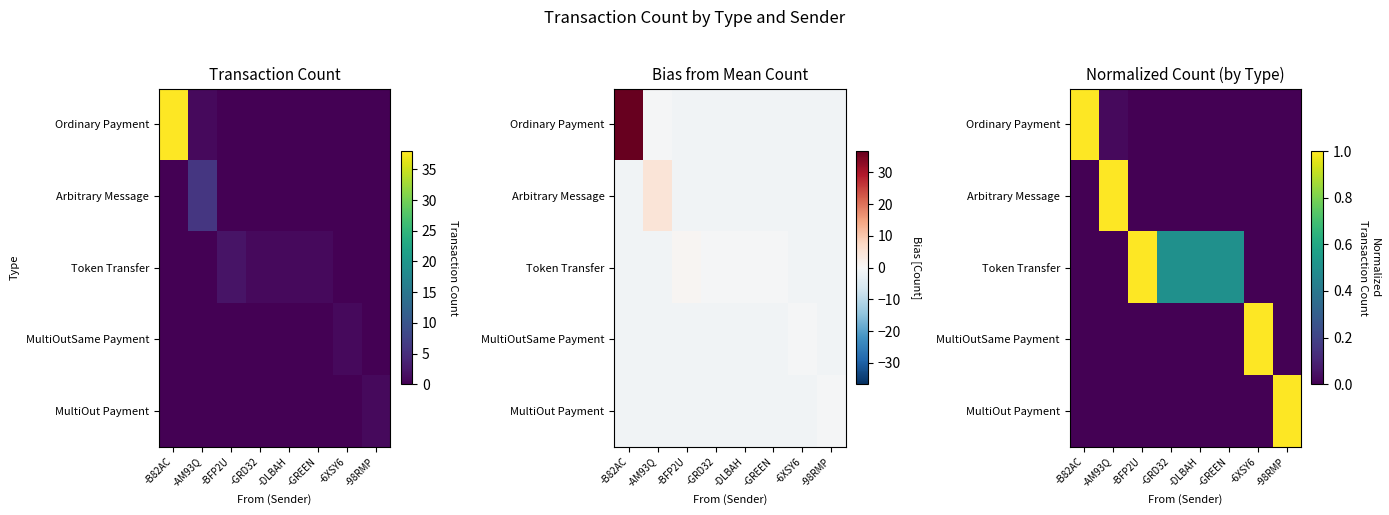

Count the Arbitrary Message values in the range 0 to 1.

8